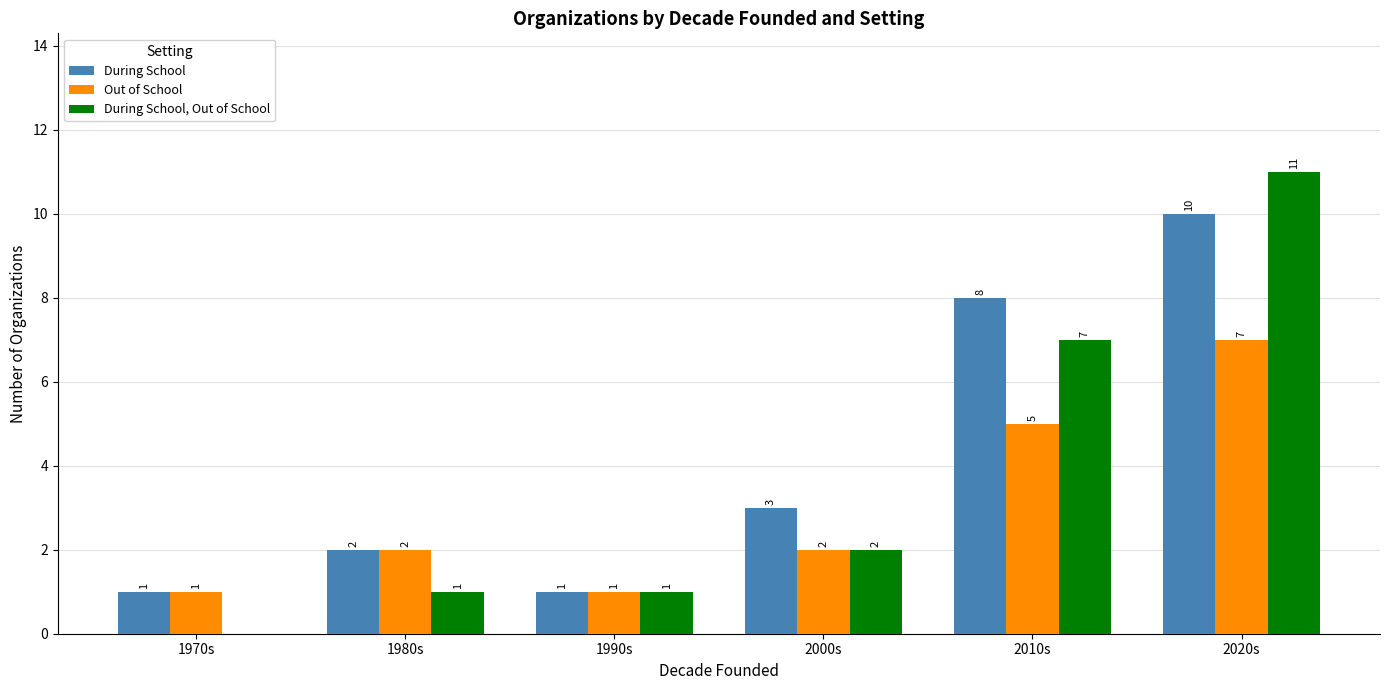

How many groups of bars are there?

6